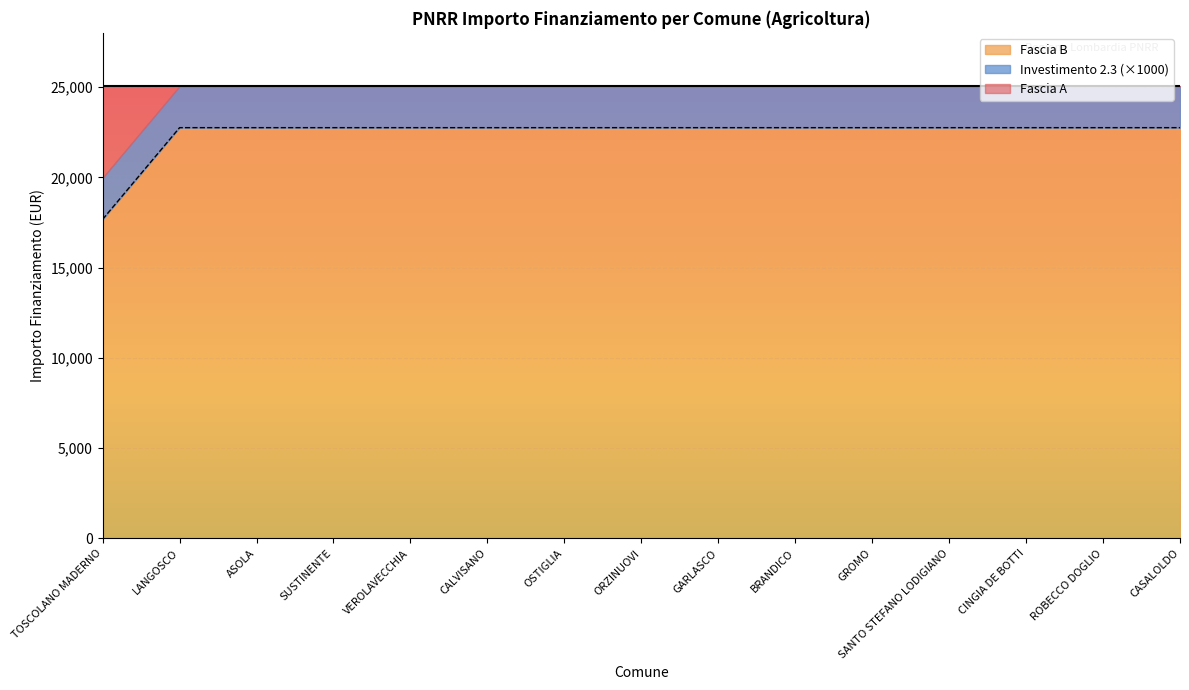

True or false: Fascia A and Investimento 2.3 intersect in this chart.

False